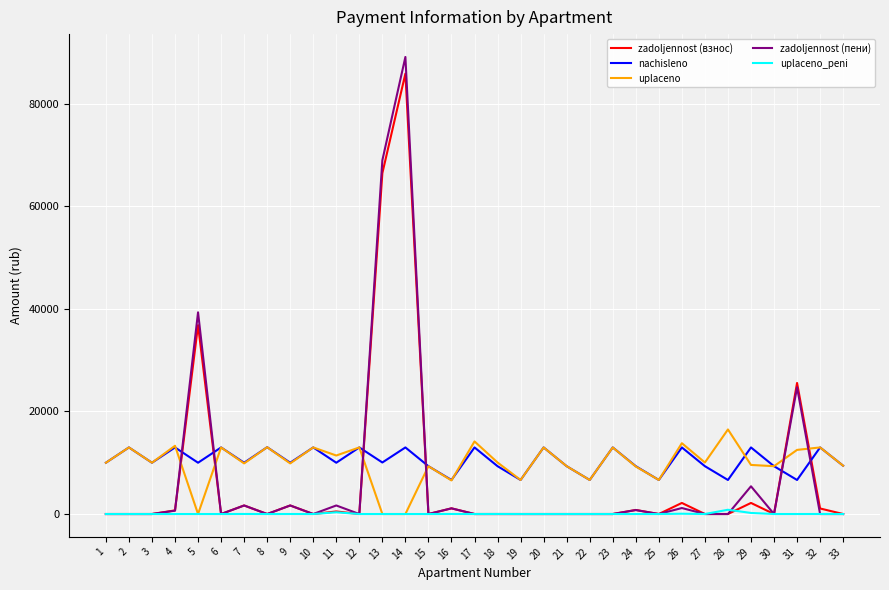

True or false: uplaceno_peni has a value of 0.0 at 33.

True